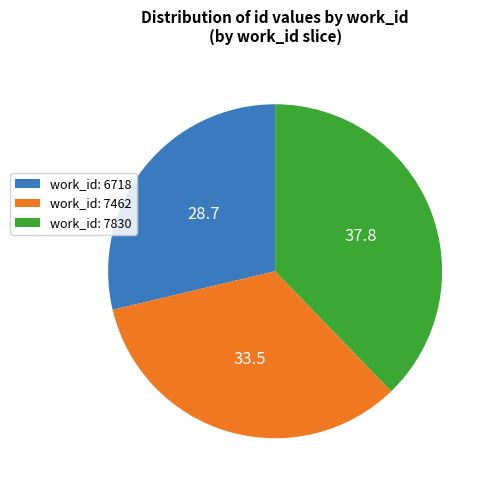

Count the number of slices in the pie.

3